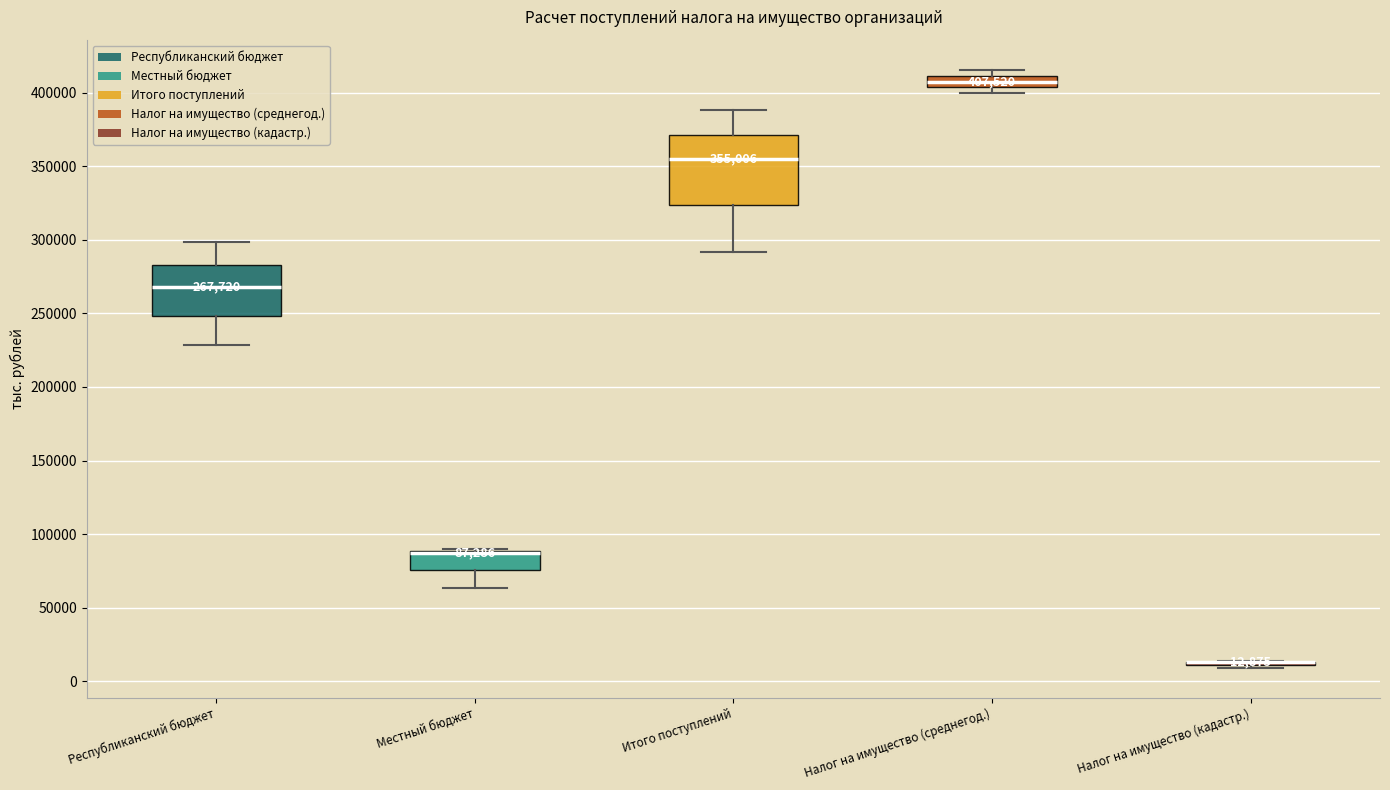

Comparing the boxes themselves (not the whiskers), which one is the tallest?

Итого поступлений